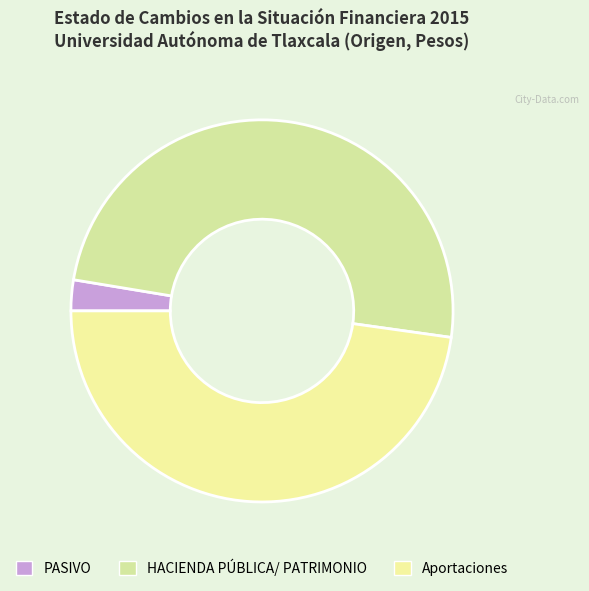

Does any single category account for the majority?

No